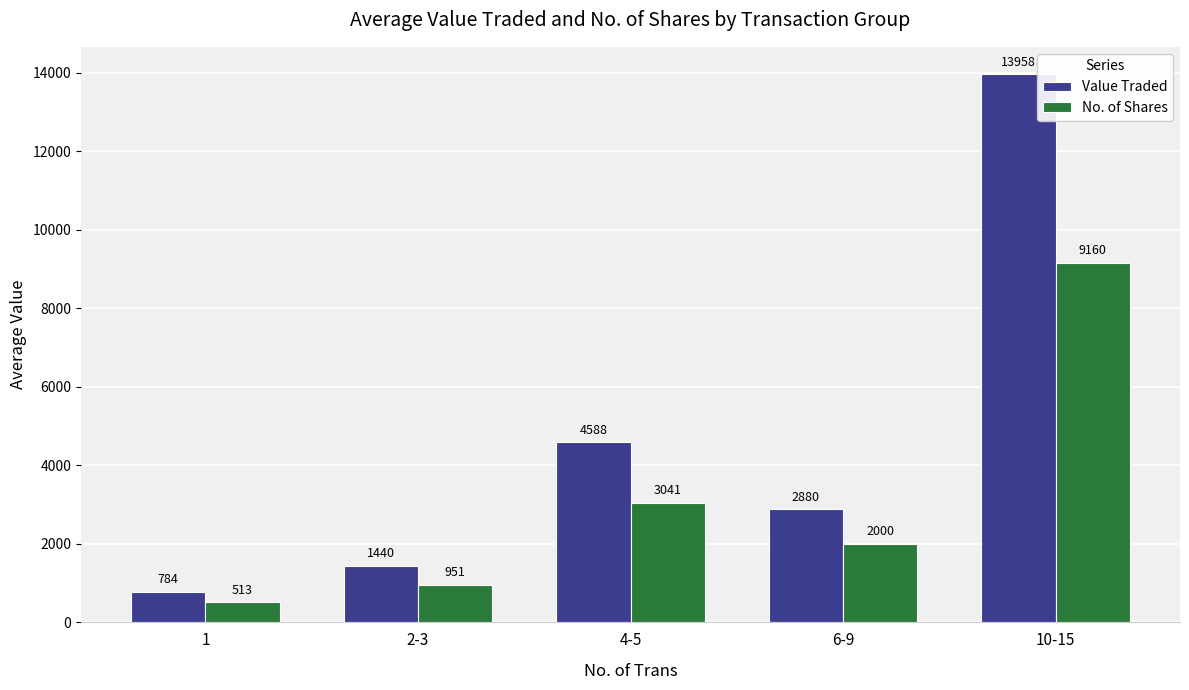

Which series has the largest range (max minus min)?

Value Traded